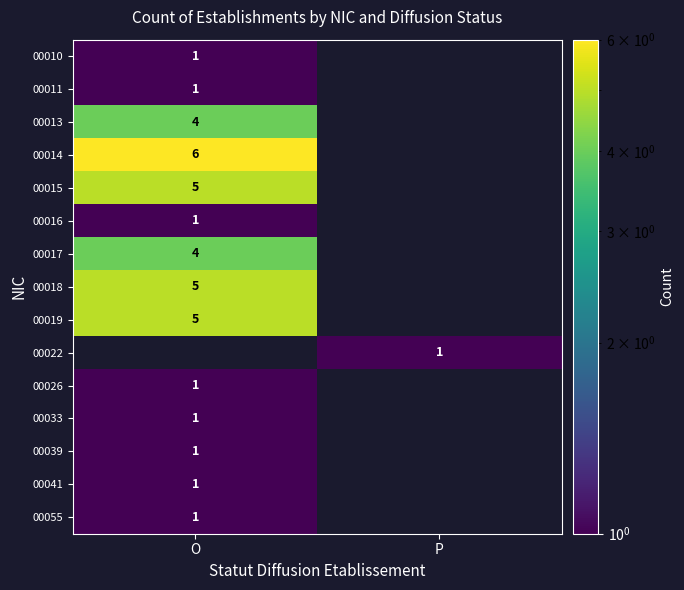

True or false: 00041 has a value of 1 at O.

True